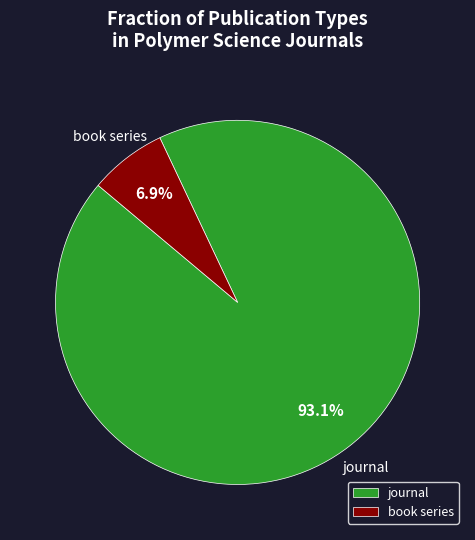

Between journal and book series, which is larger?

journal